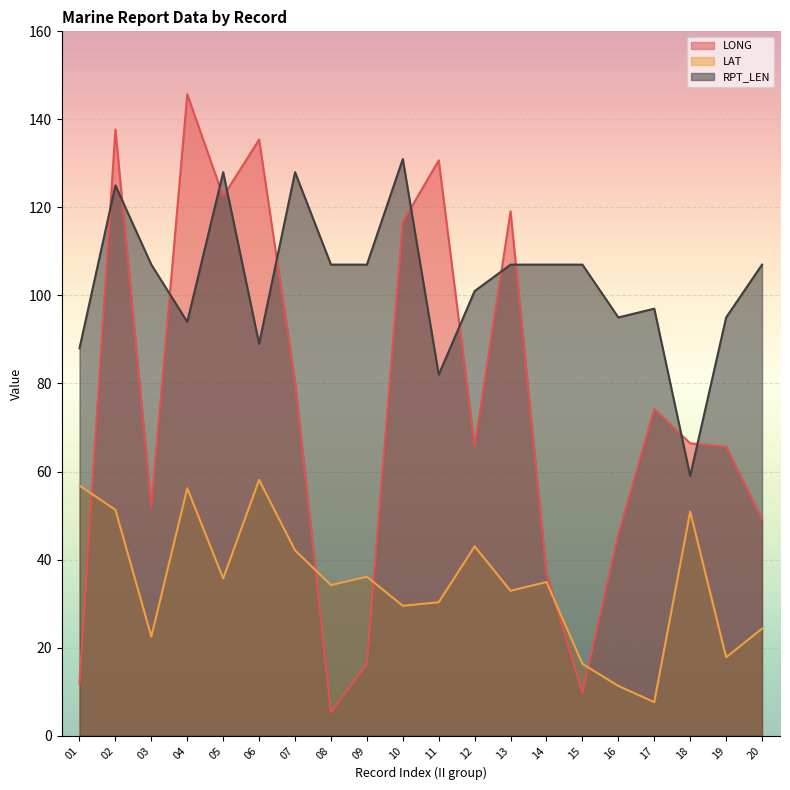

At 18, list the series in order from smallest to largest.

LAT, RPT_LEN, LONG